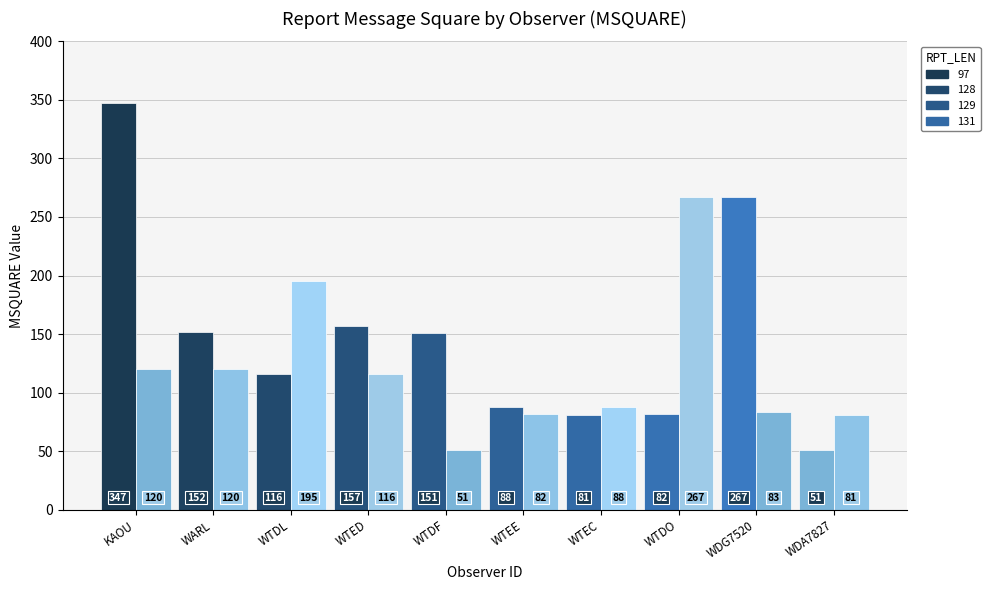

What is the label of the 3rd bar from the left?

WTDL